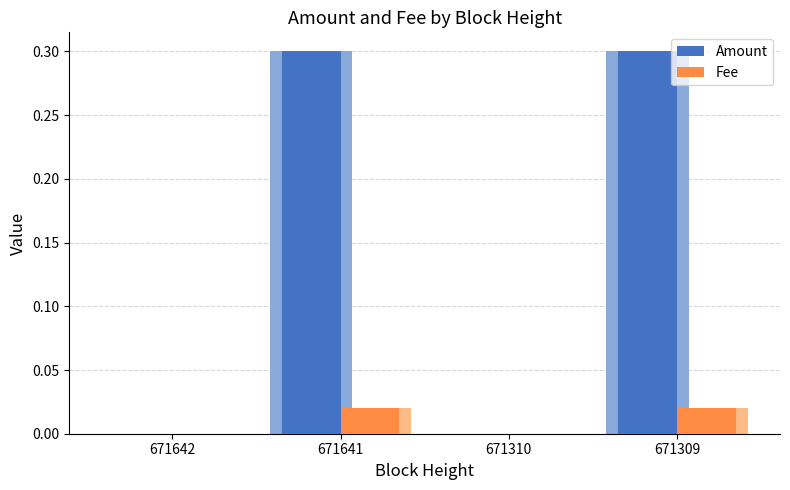

At which category does the chart reach its peak across all series?

671641